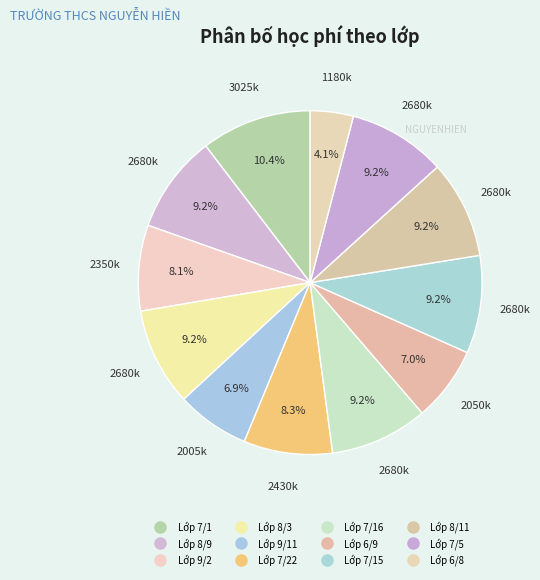

Count the number of slices in the pie.

12